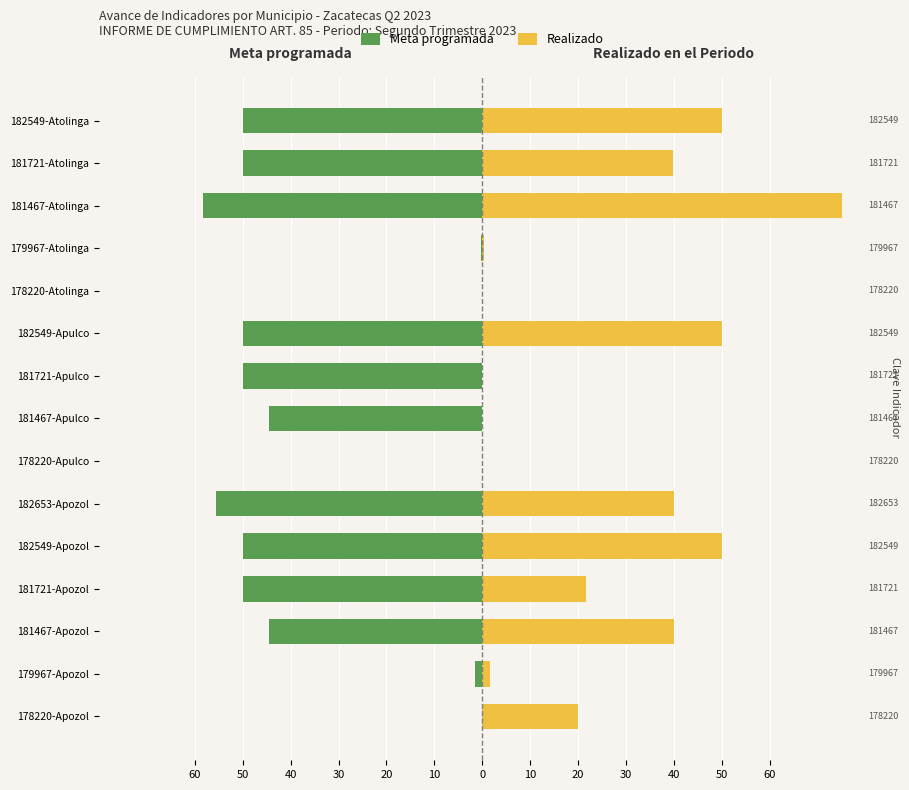

Read the Realizado value at 179967-Atolinga.

0.4